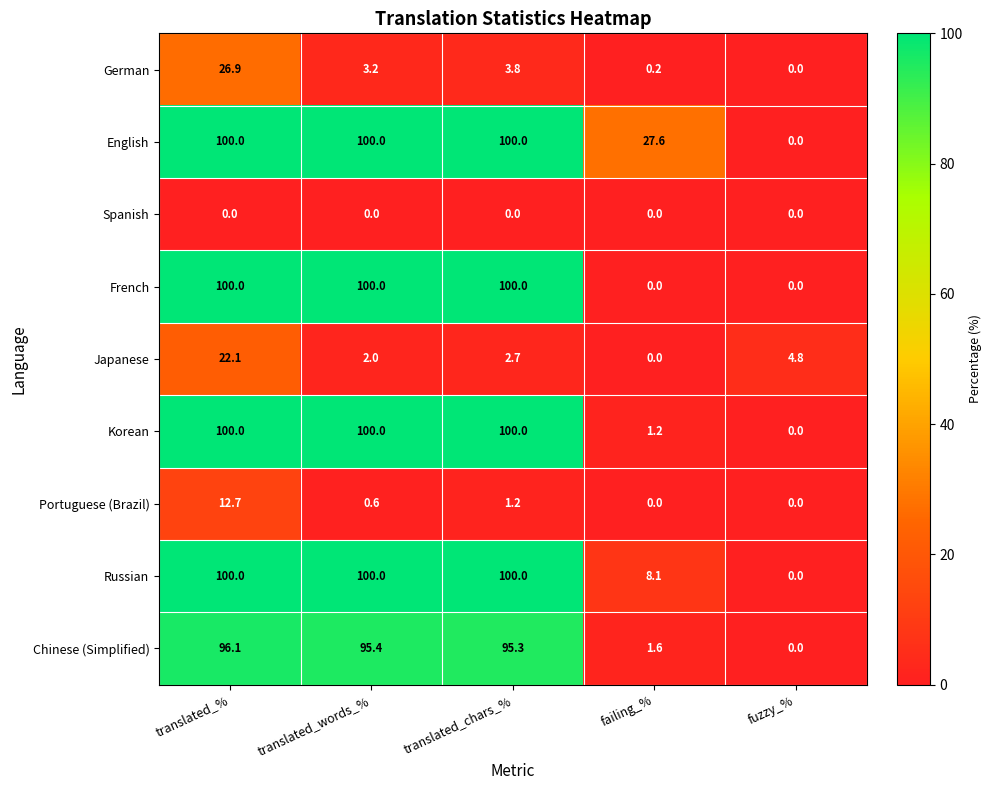

Which series has the largest total across all categories?

English